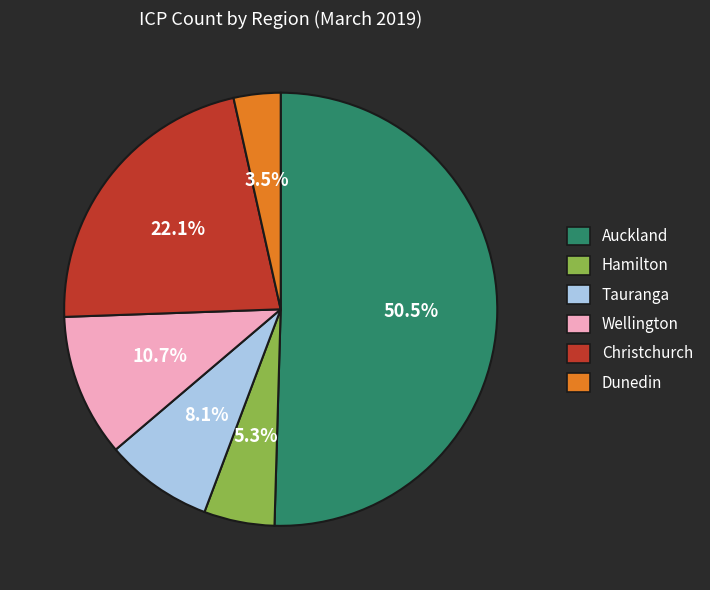

How many segments does this pie chart have?

6